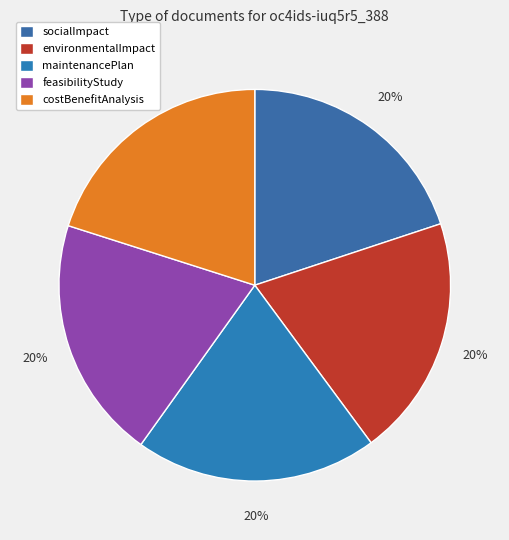

Is there any slice that represents more than half of the pie?

No